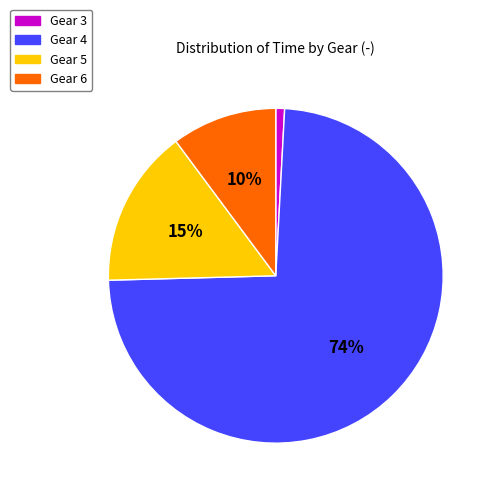

To the nearest percent, what is the combined percentage of Gear 5 and Gear 4?

89%